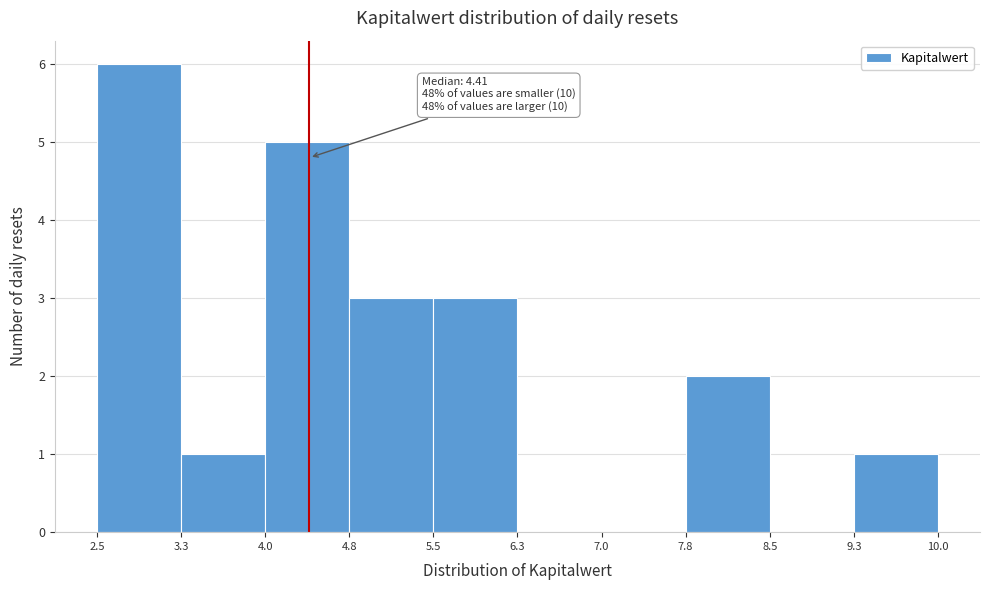

Which range on the x-axis has the tallest bar?

2.5 to 3.3